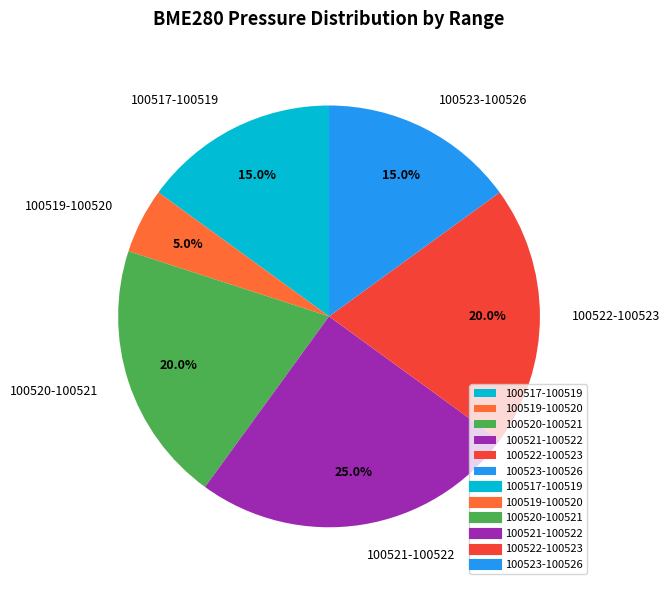

What portion of the pie excludes 100520-100521?

80.0%